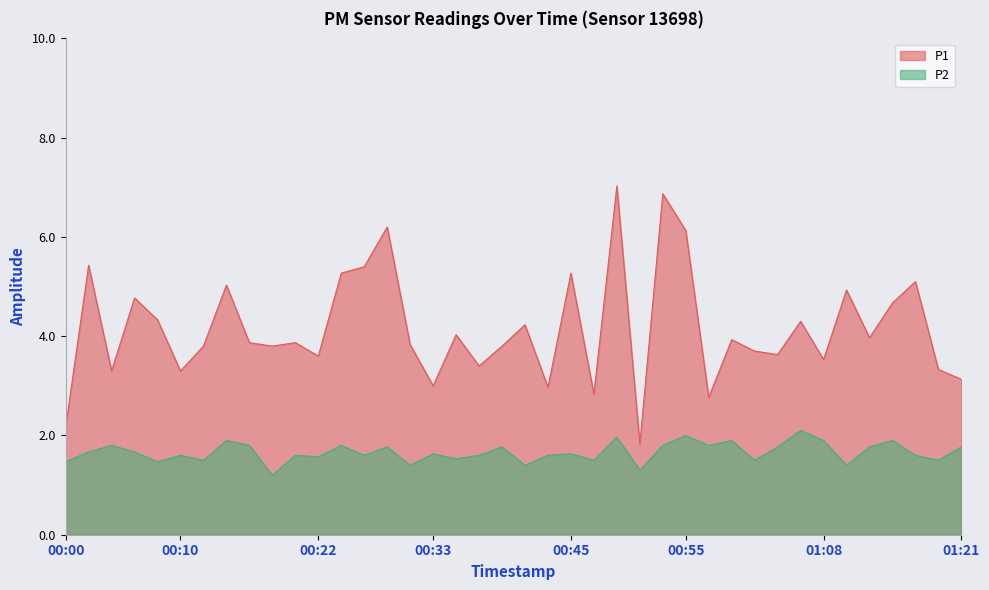

True or false: P2 has a value of 0.7 at 00:43.

False